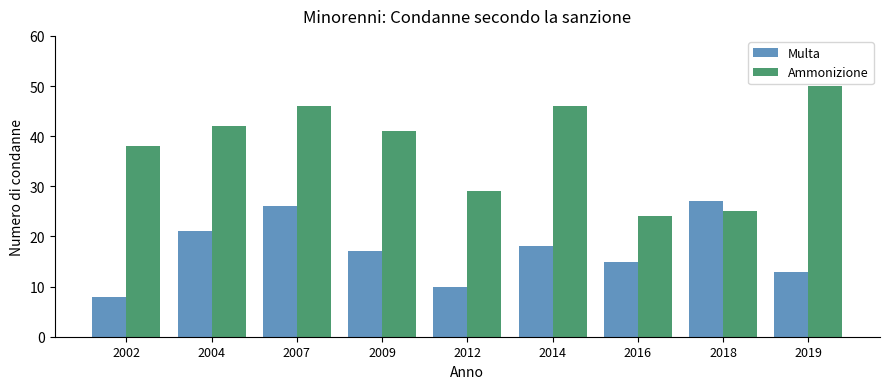

Which label corresponds to the smallest value in the chart?

2002